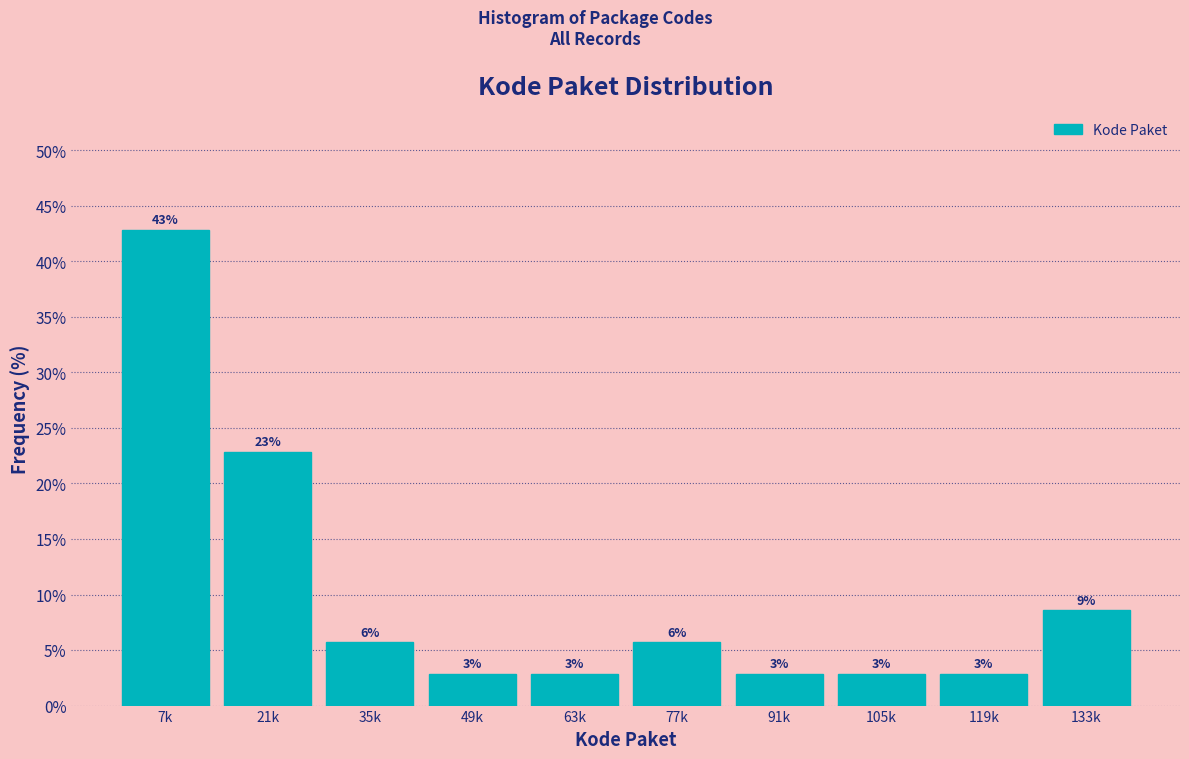

How many bars are there in total?

10